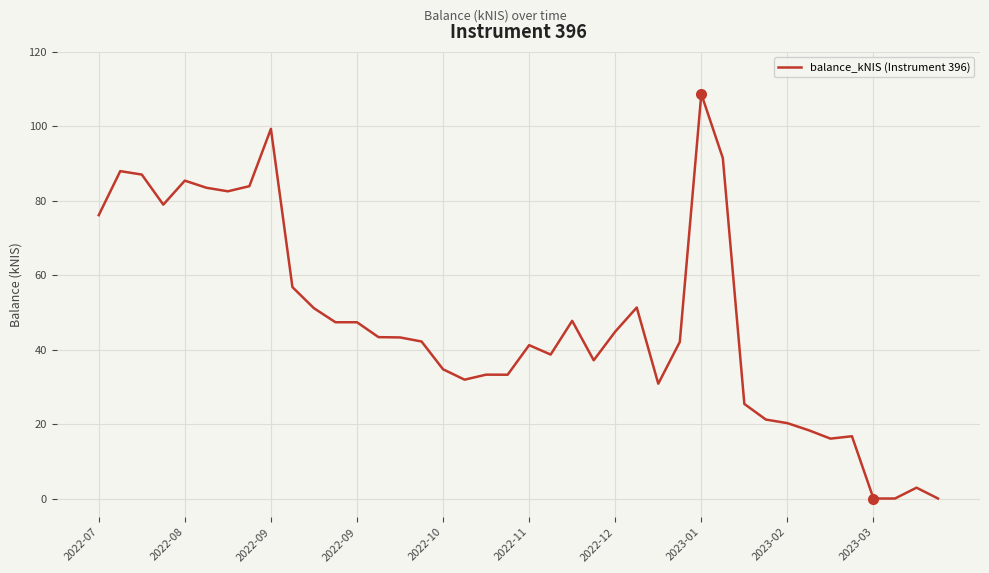

What is the difference between the maximum and minimum values?

108.7